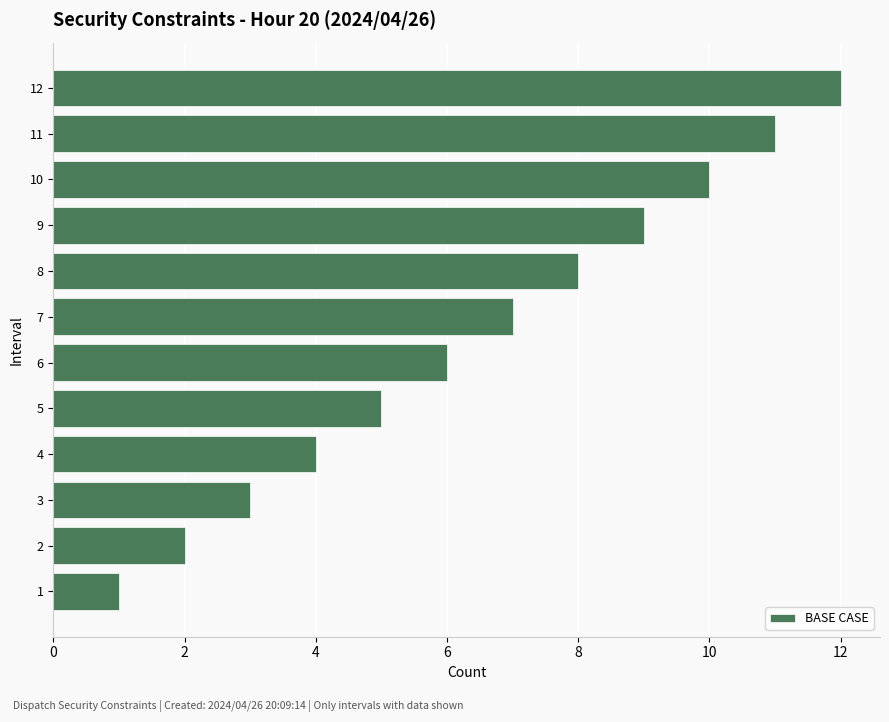

The value at 10 is 14. True or false?

False